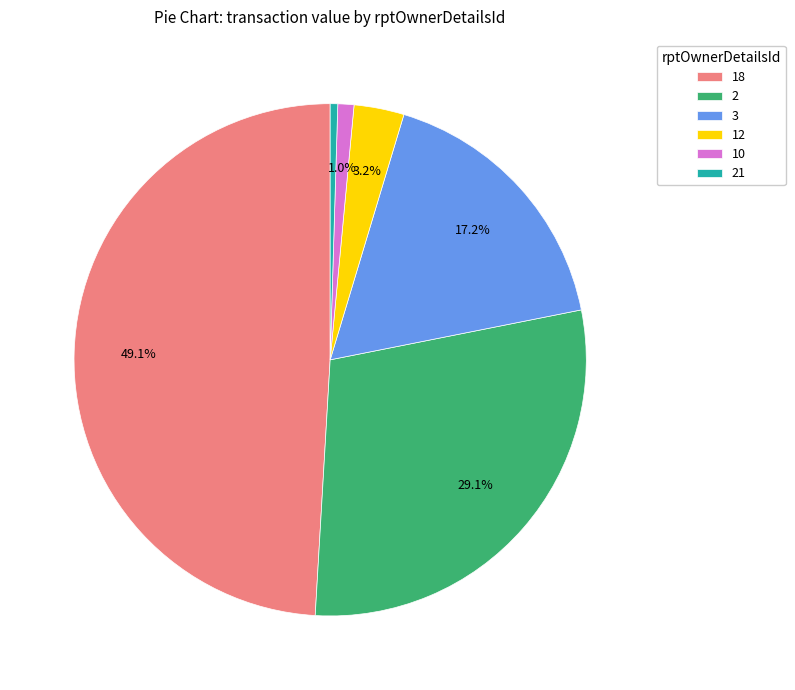

Which slice is the largest?

18